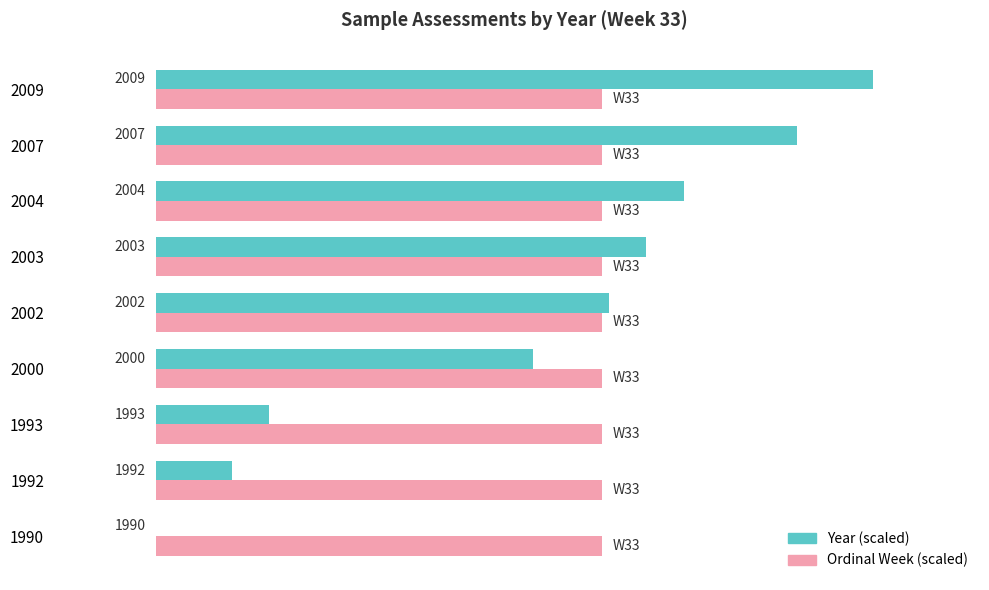

What are all the series names shown in the legend?

Year (scaled), Ordinal Week (scaled)